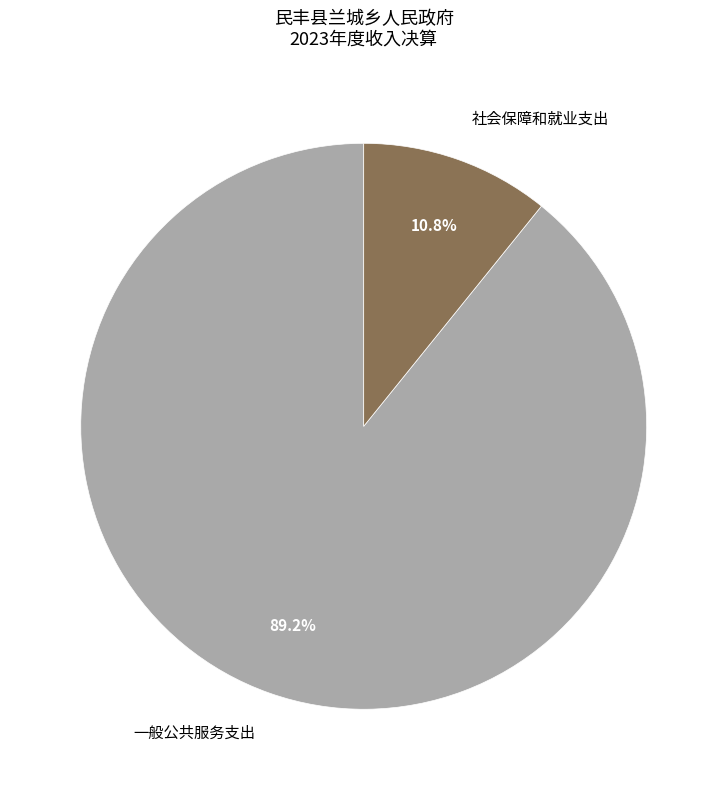

Combined, what portion of the pie is 社会保障和就业支出 and 一般公共服务支出?

100.0%